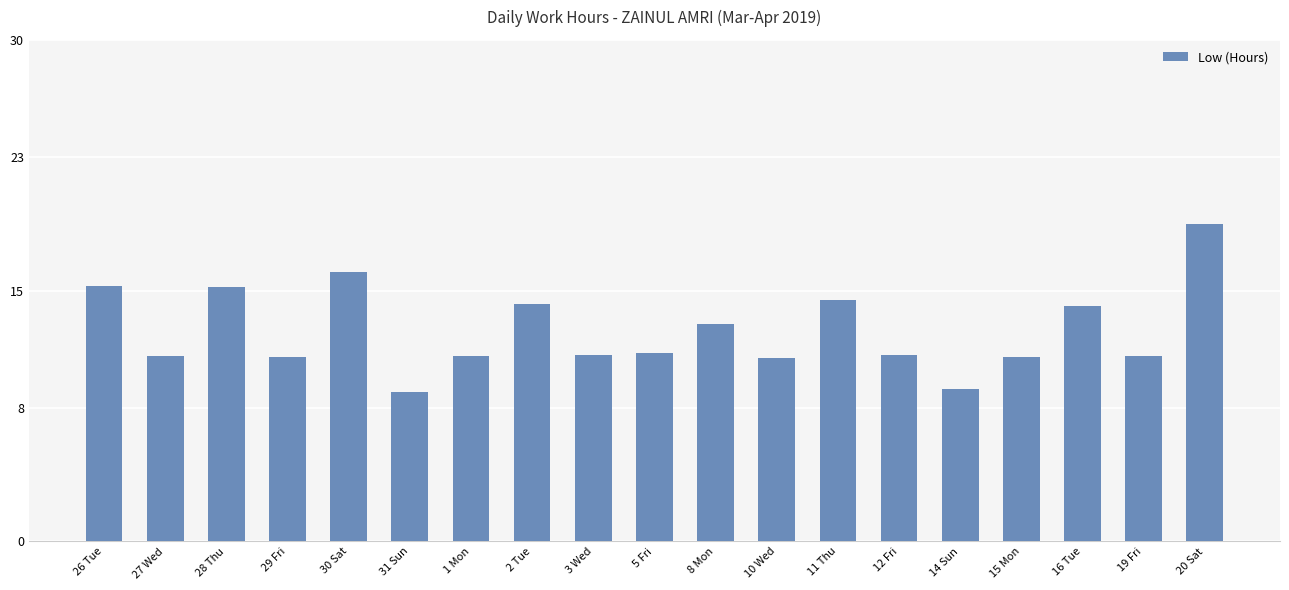

What is the difference between the maximum and second lowest values?

9.9